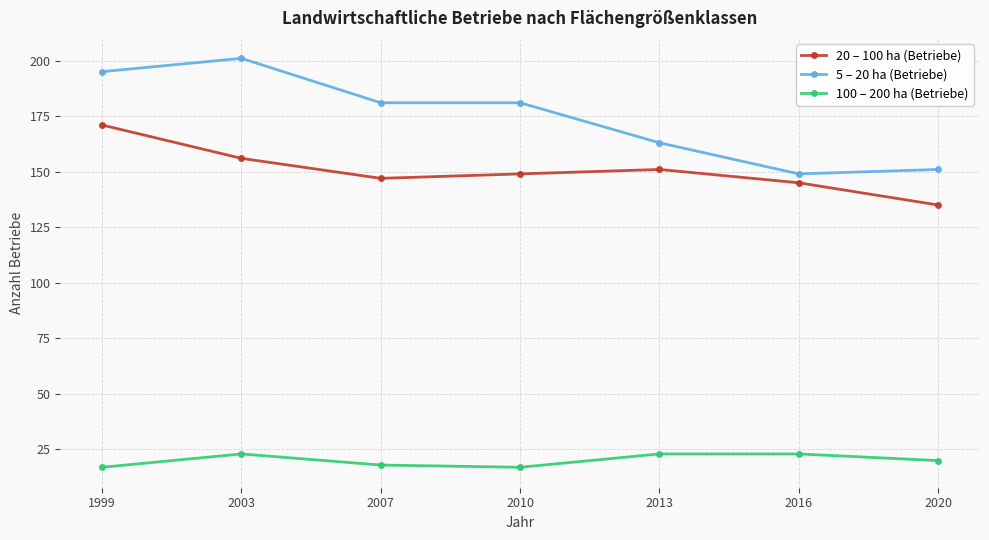

Which series changed the most between 2003 and 2016?

5 – 20 ha (Betriebe)